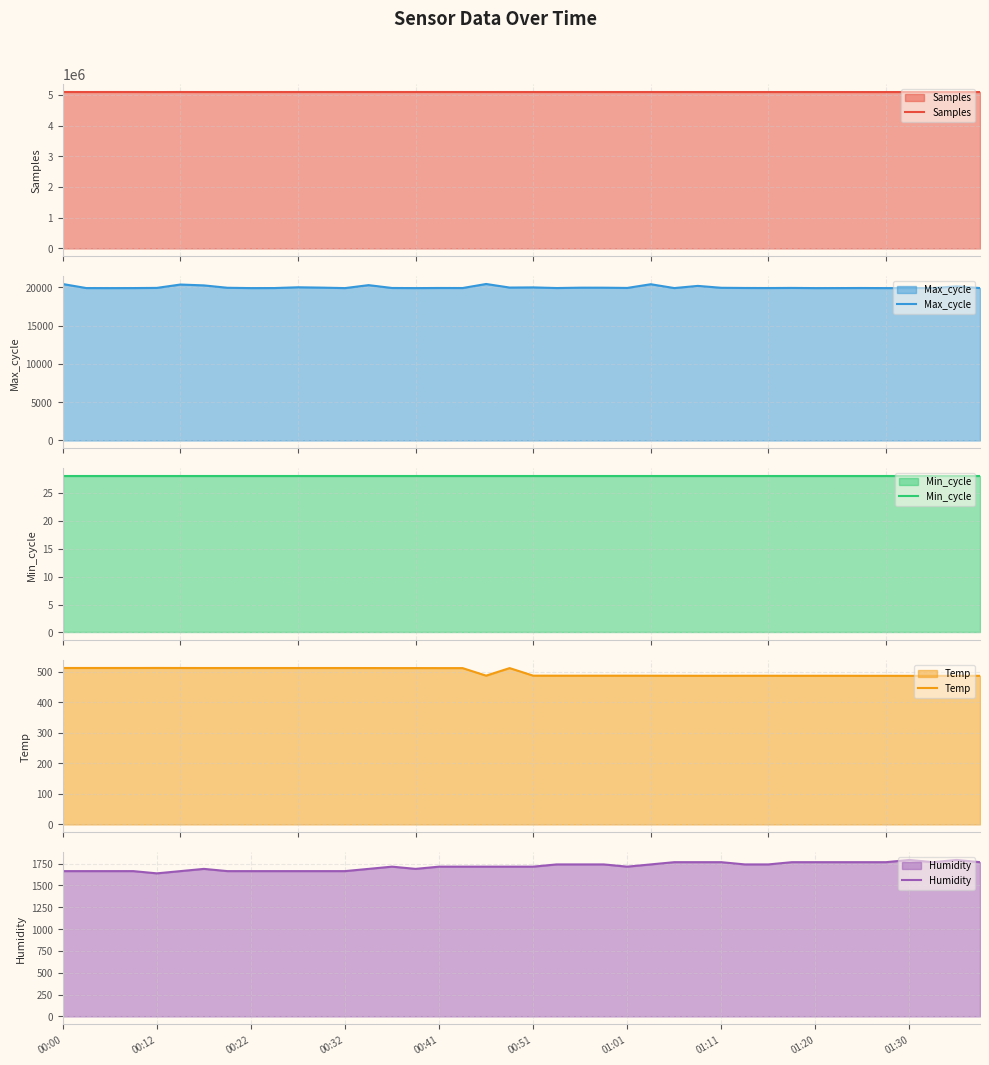

What is the smallest value displayed?

28.0